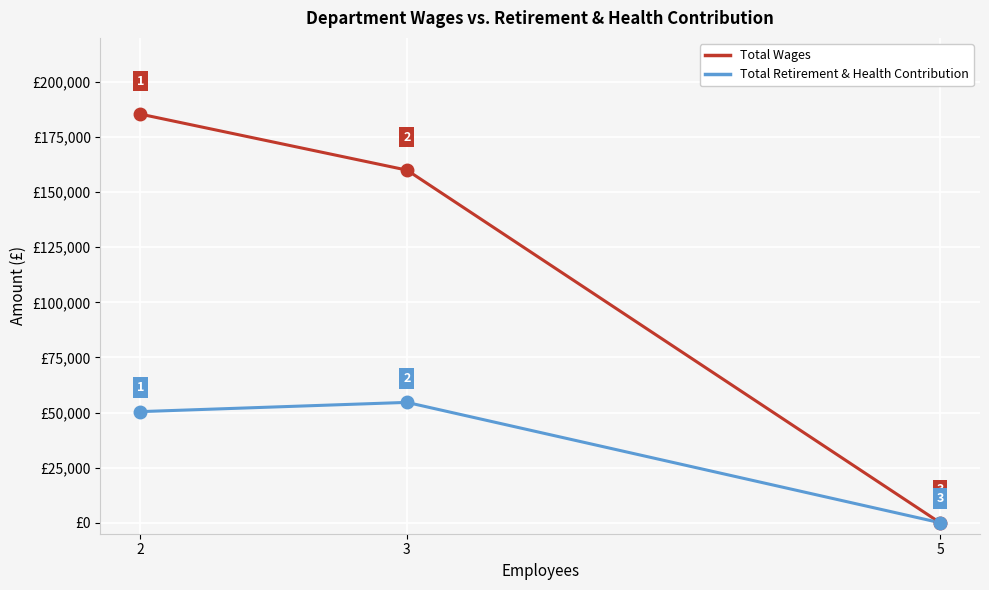

Count the Total Wages values in the range 0 to 185409.

3